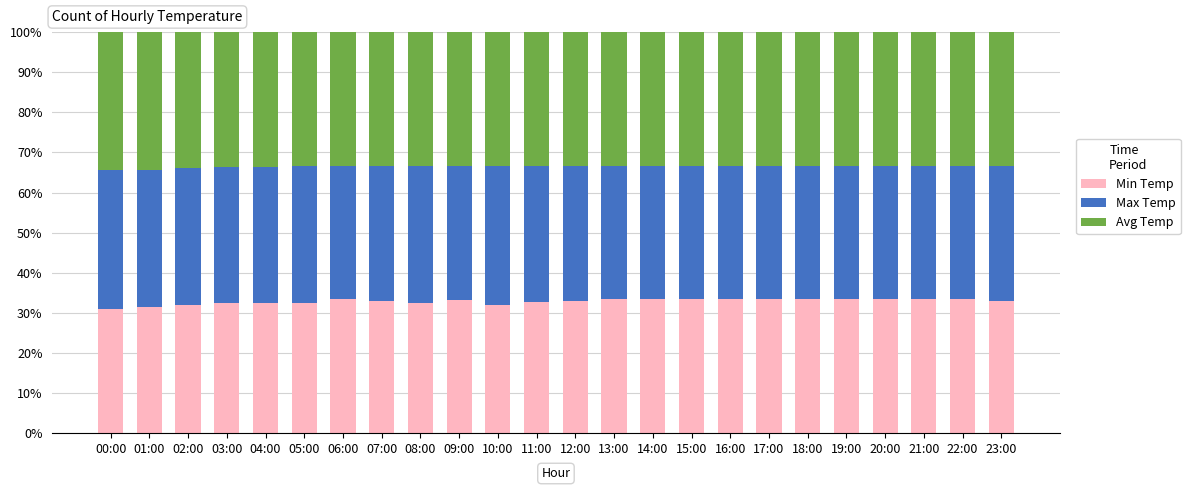

Where does the Min Temp series first go above 33?

06:00